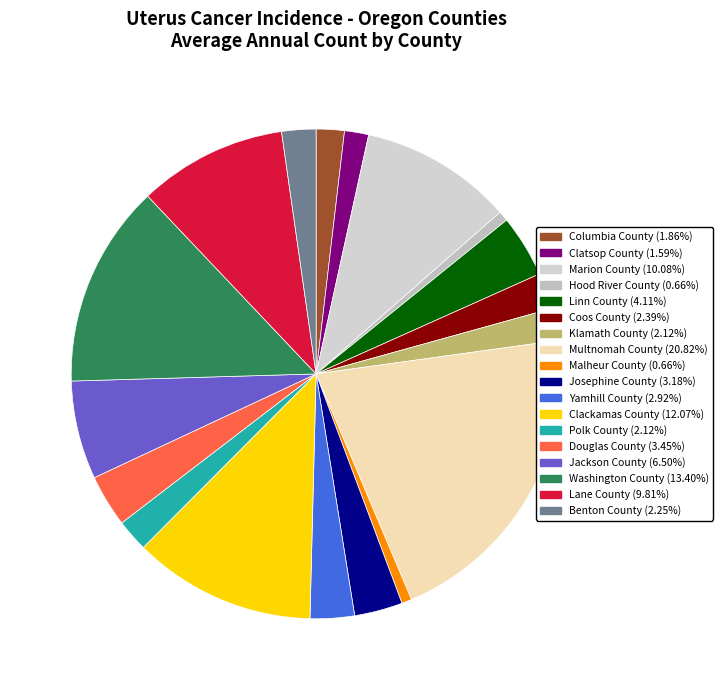

Which slice is the largest?

Multnomah County